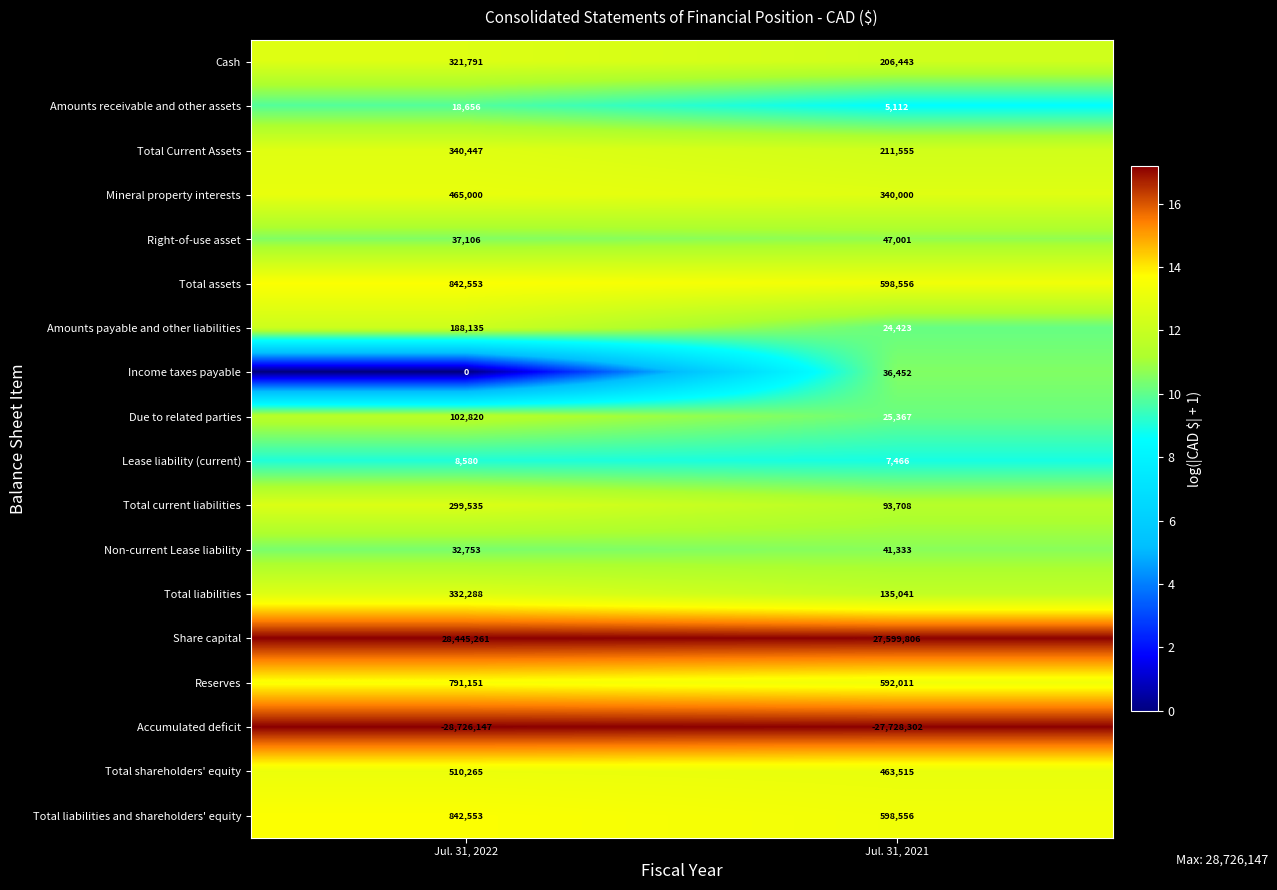

At how many categories does at least one series exceed 12?

2